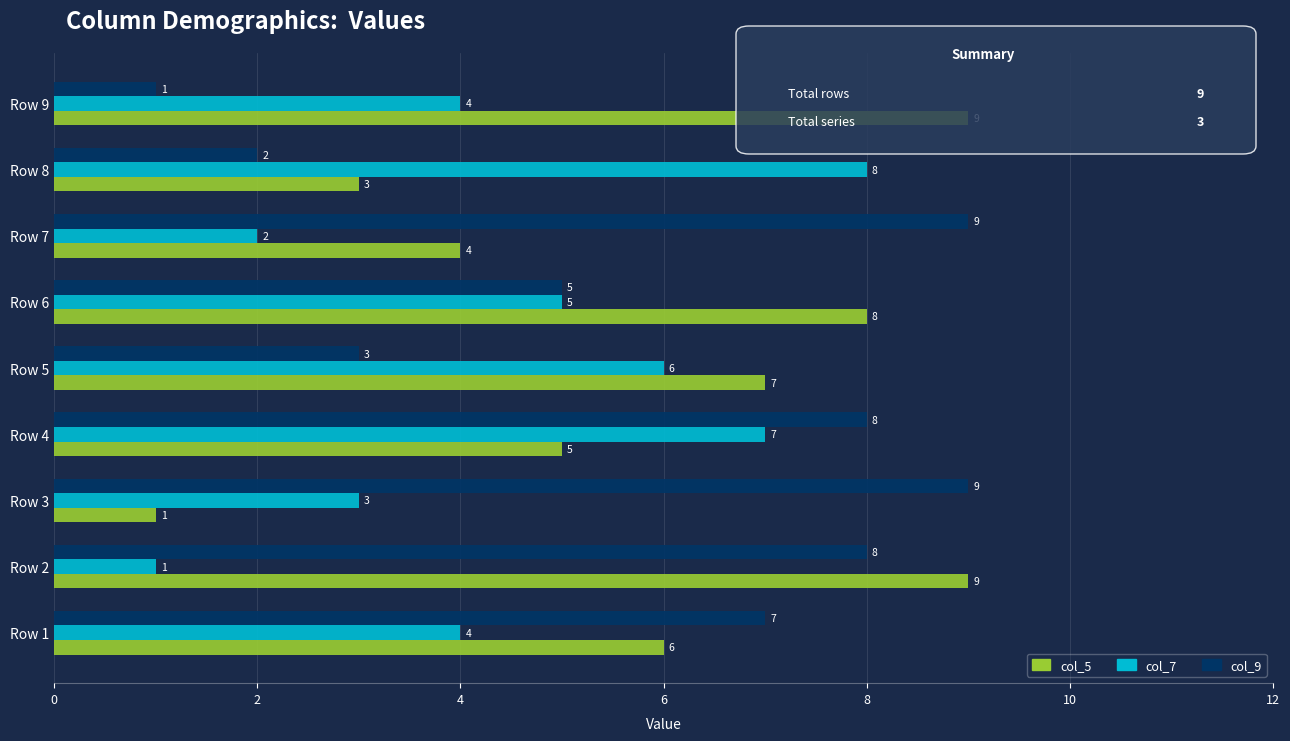

What is the difference between the highest and lowest values at Row 9?

8